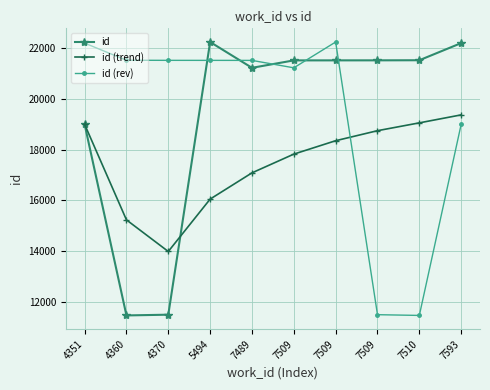

What is the difference between the id (rev) values at 7509 and 4360?

720